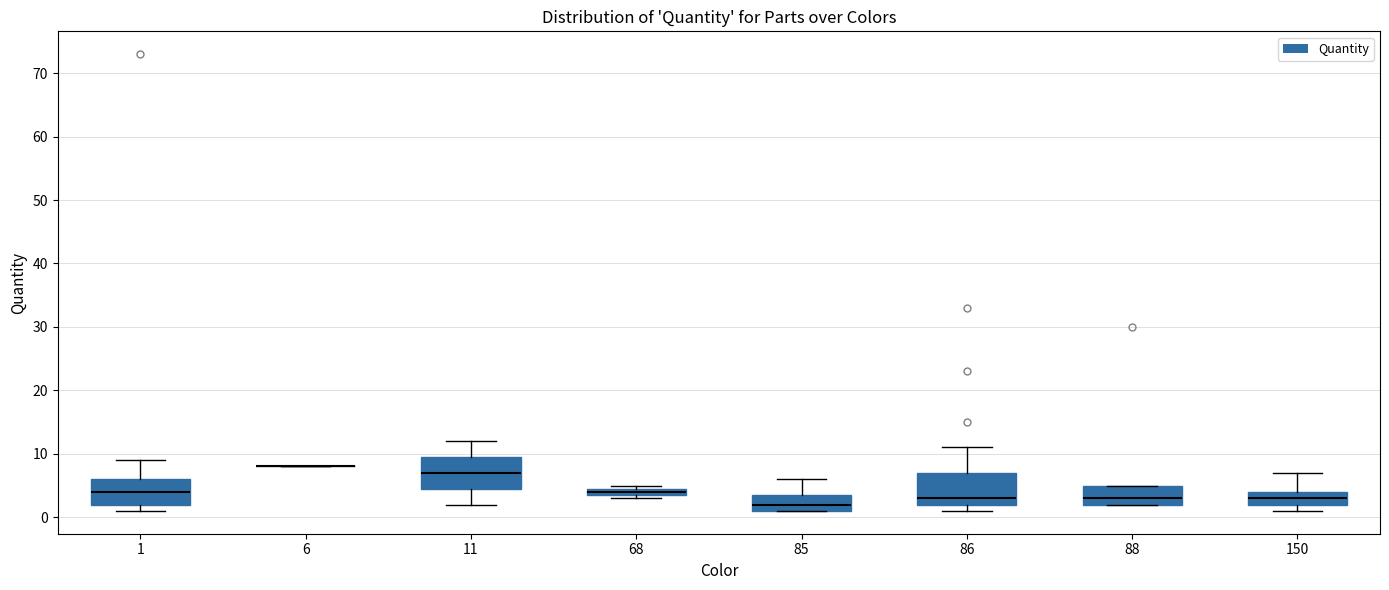

Where does the median line of the box at x = 150 sit on the y-axis? The values are not printed on the chart, so give them approximately, as read against the axis.

3